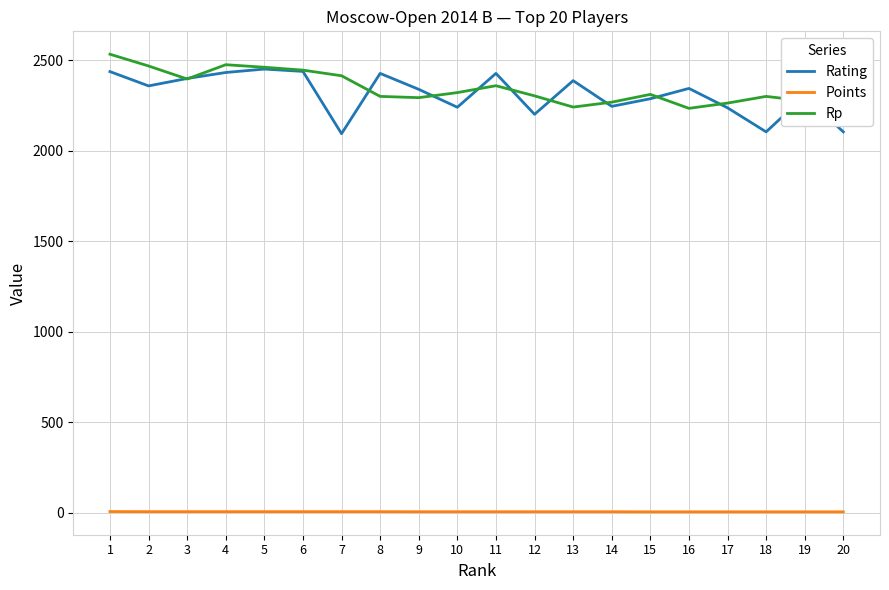

Is the value of Rating at 3 greater than the value of Rp at 1?

No